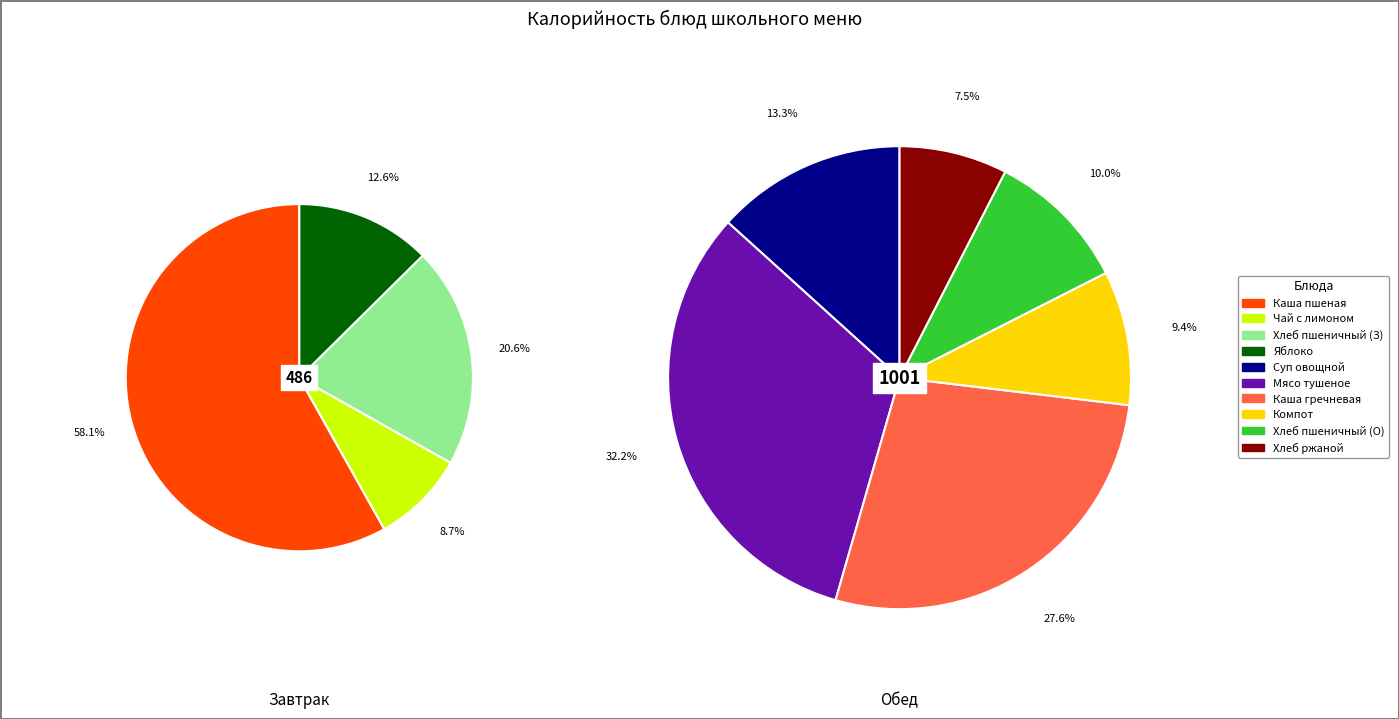

Rank the categories by value from lowest to highest.

Чай с лимоном, Яблоко, Хлеб ржаной, Компот из сухофруктов, Хлеб пшеничный (завтрак), Хлеб пшеничный (обед), Суп овощной с курицей, Каша гречневая рассыпчатая, Каша пшеная вязкая молочная с маслом, Мясо тушеное по-домашнему